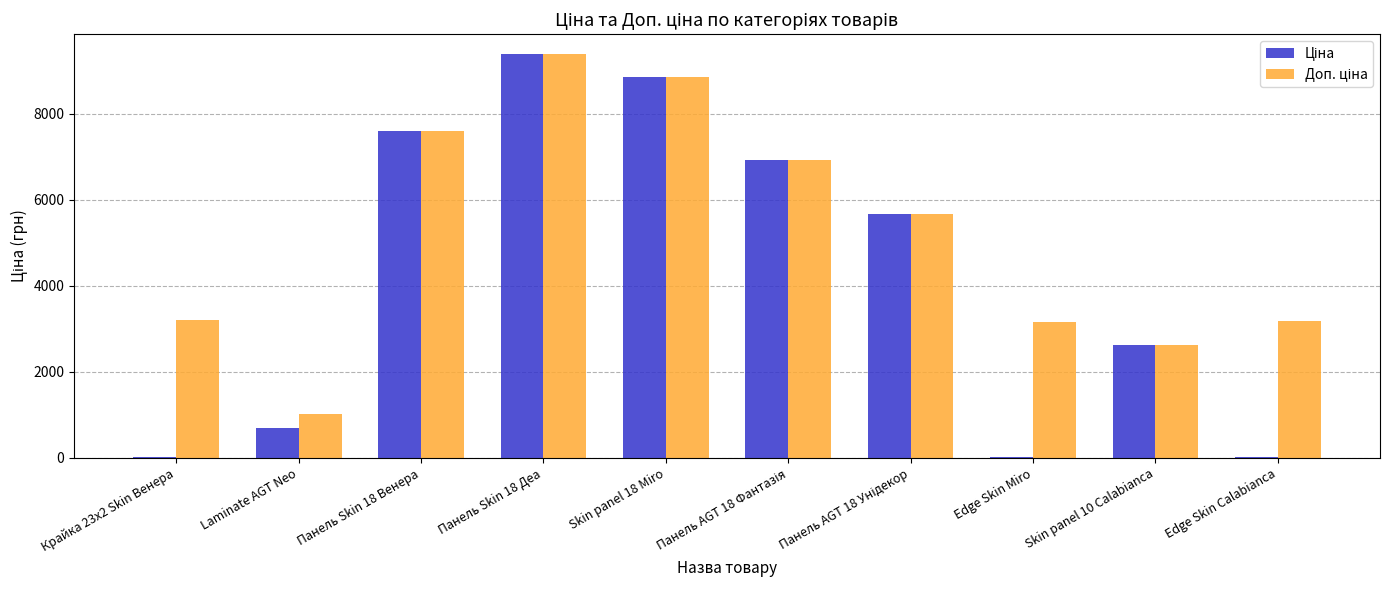

How many distinct data groups are displayed?

2